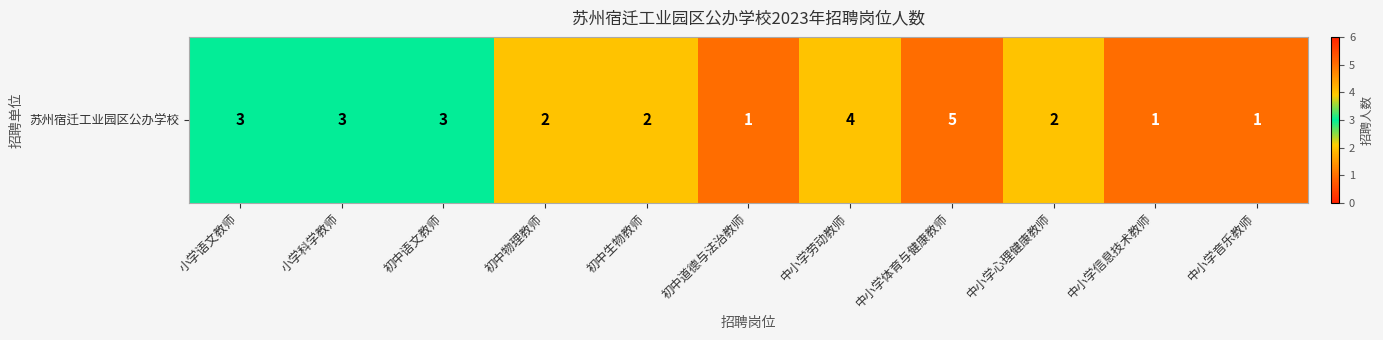

How many categories are shown in the chart?

11